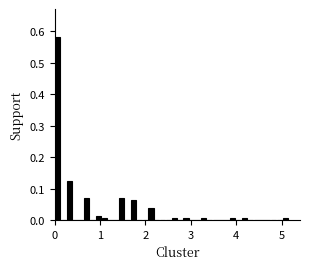

Around what value on the x-axis is the tallest bar? Give the approximate position of its centre, as read against the axis.

0.1